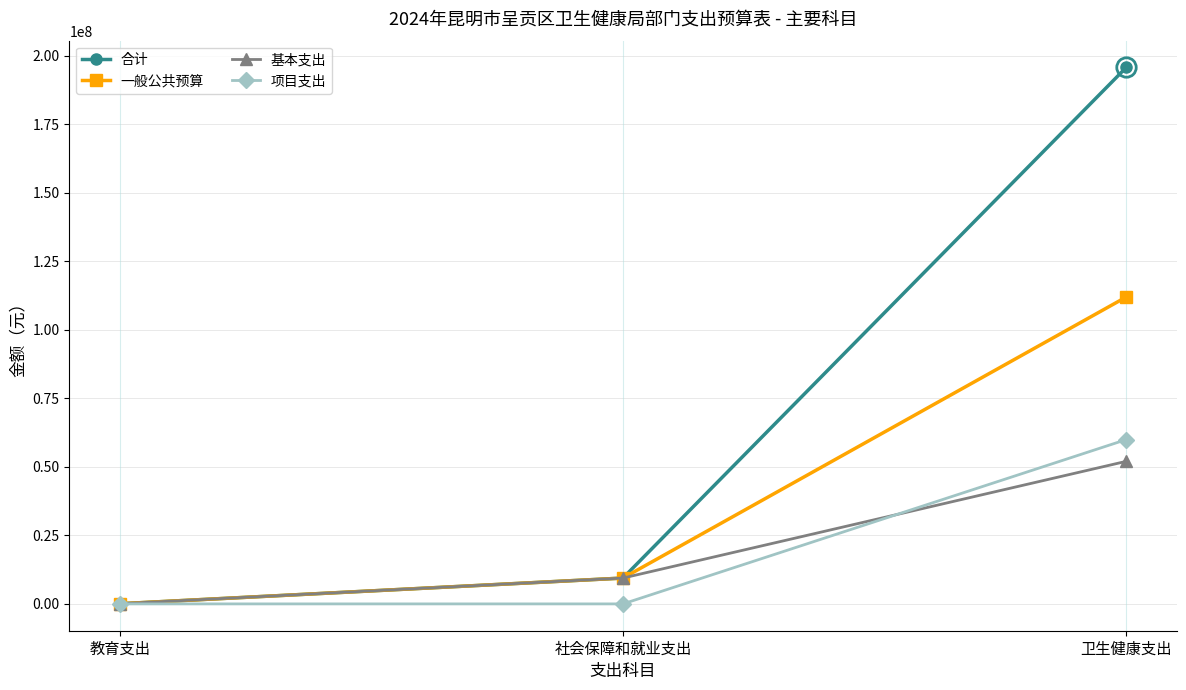

Reading right to left, list all the values displayed in this chart.

合计: 卫生健康支出=195802359.5	社会保障和就业支出=9435866.0	教育支出=57000.0
一般公共预算: 卫生健康支出=112007921.5	社会保障和就业支出=9435866.0	教育支出=57000.0
基本支出: 卫生健康支出=52038404.5	社会保障和就业支出=9435866.0	教育支出=57000.0
项目支出: 卫生健康支出=59969517.0	社会保障和就业支出=0.0	教育支出=0.0